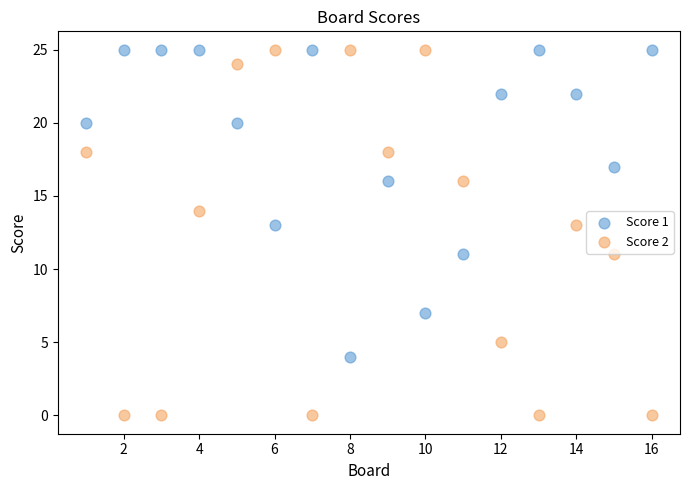

Which series has the largest Y range (max minus min)?

Score 2